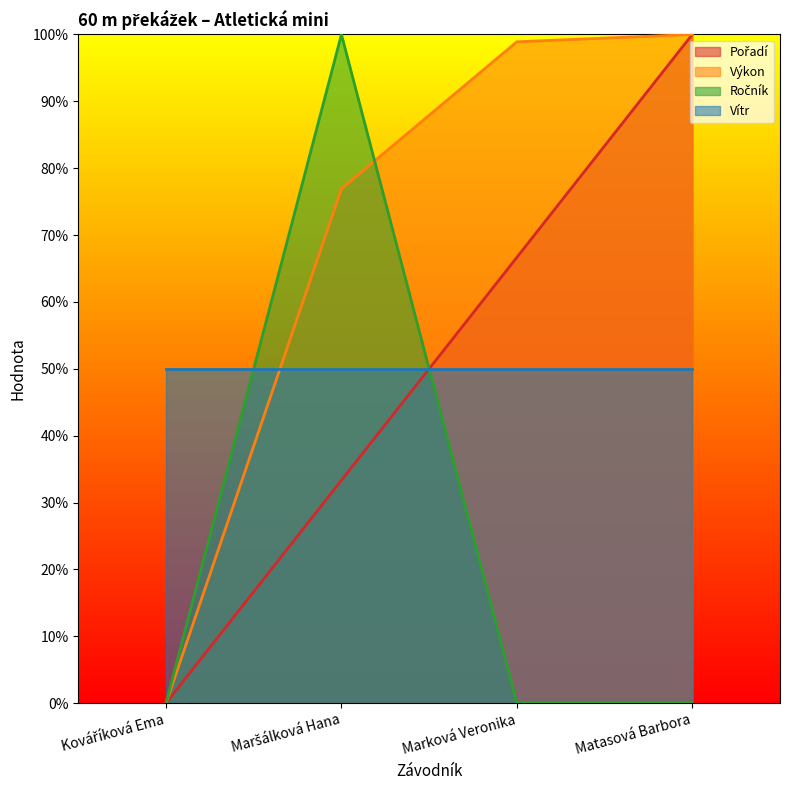

How many interior local peaks does the Ročník series have?

1